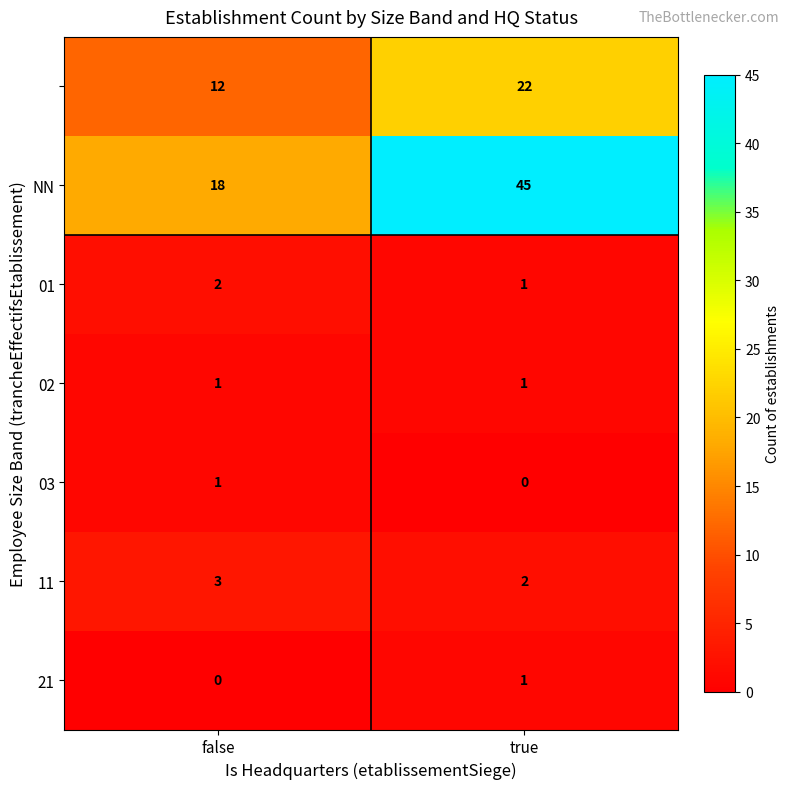

What is the total value across all series at false?

37